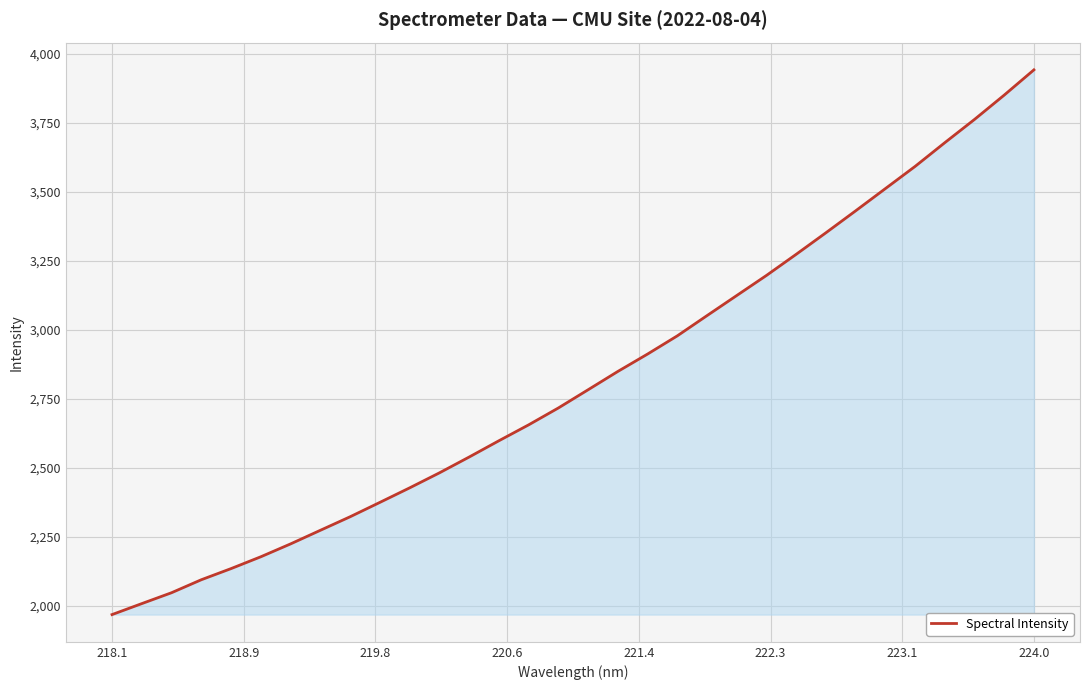

What is the greatest value displayed?

3941.4